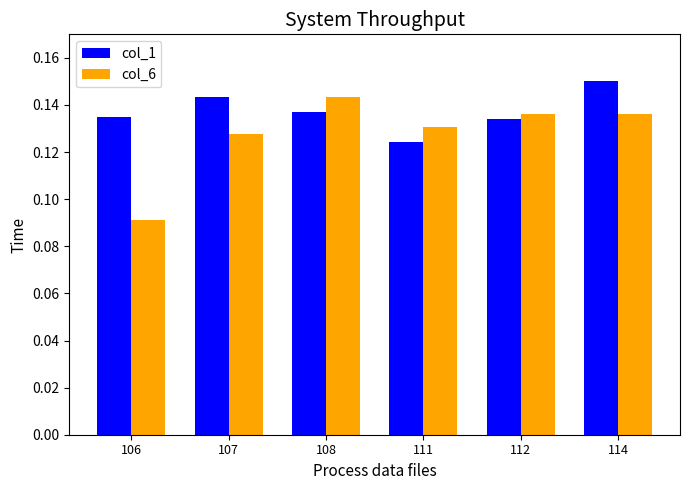

What is the sum of all col_6 values?

0.8